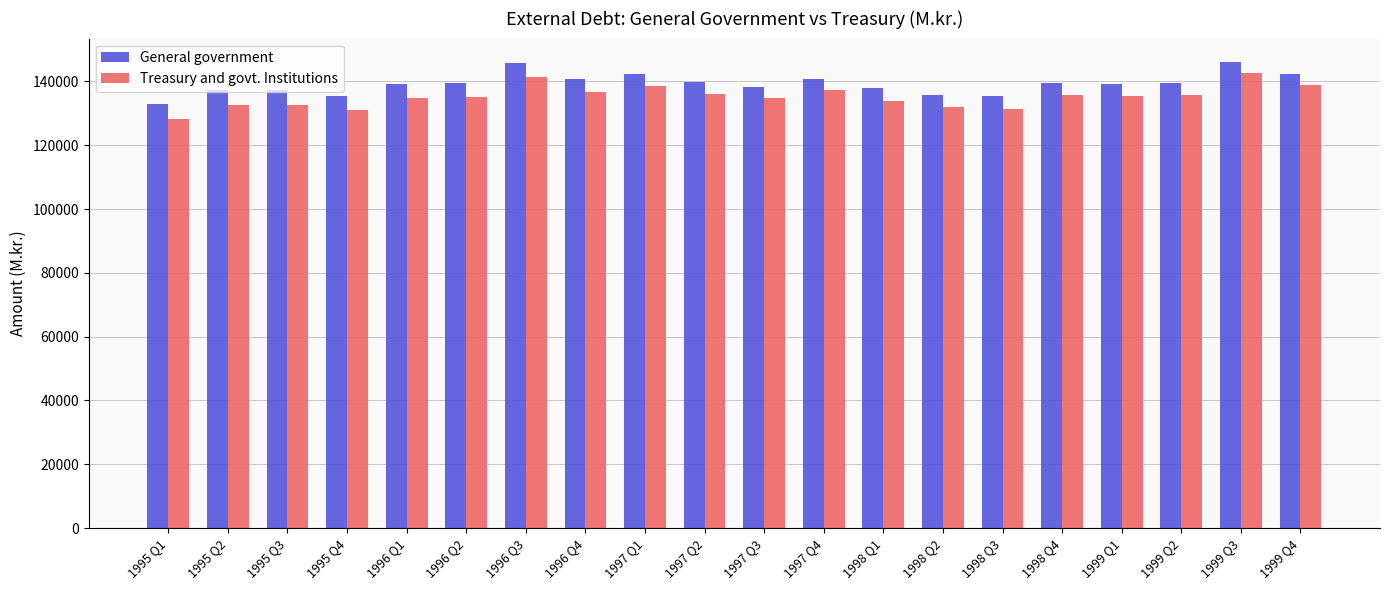

What is the difference between the second highest and minimum values in the General government series?

12580